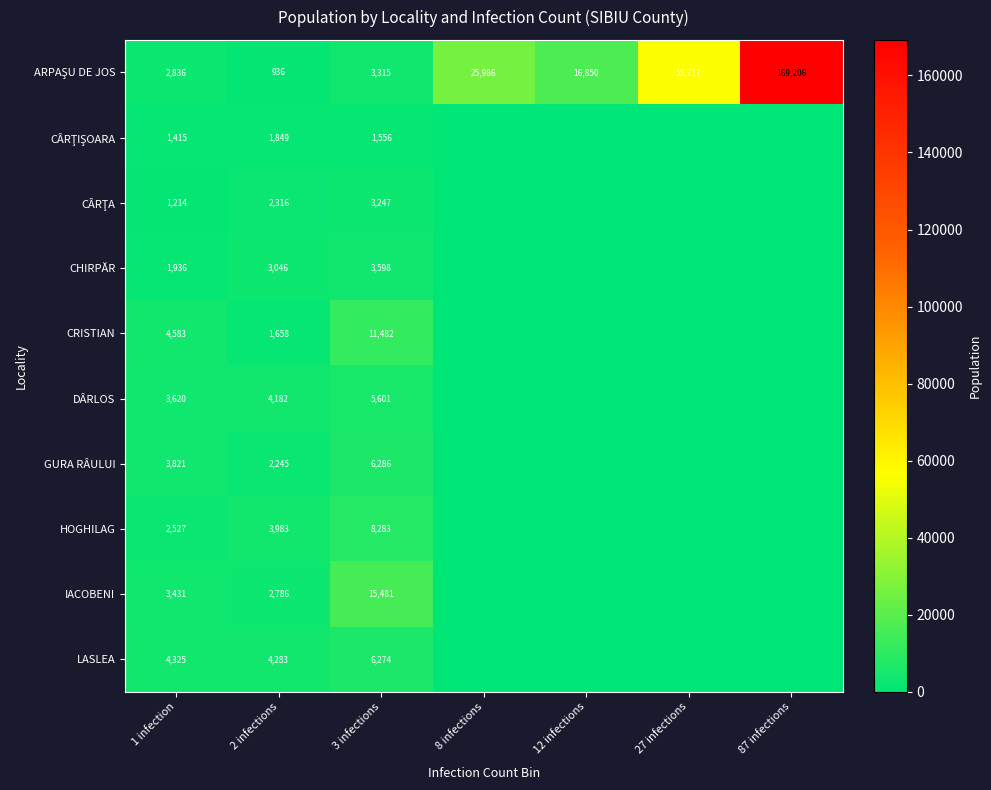

At how many categories does at least one series exceed 90523?

1